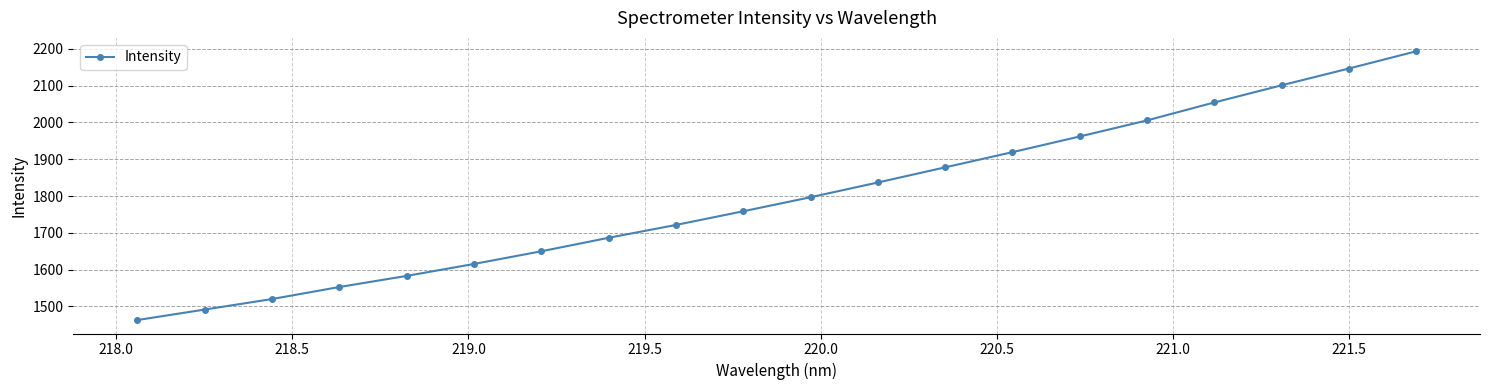

True or false: there are more than 0 points higher than both neighbors.

False